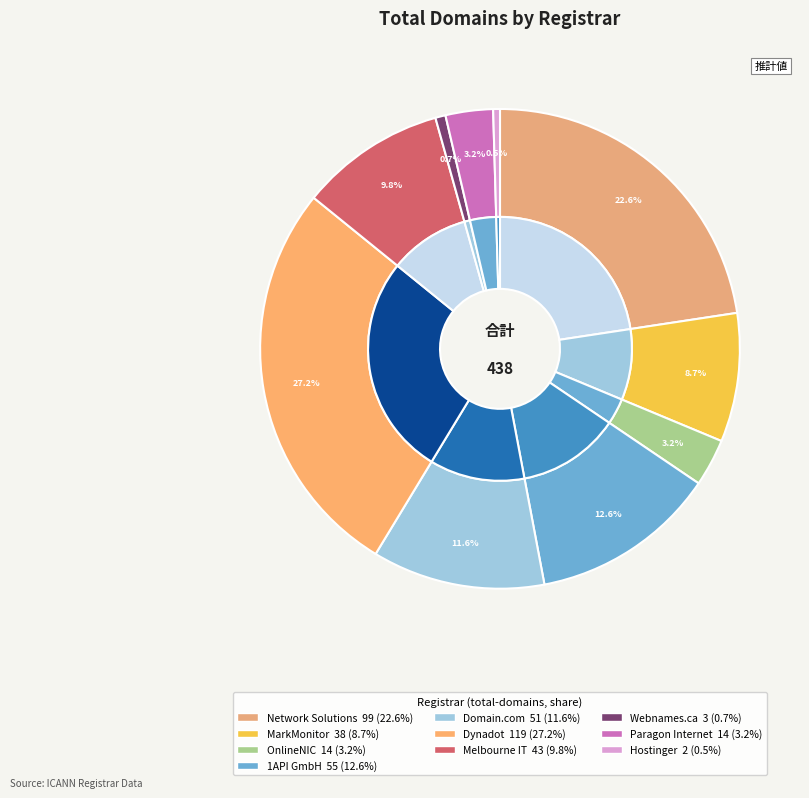

Count the number of slices in the pie.

10